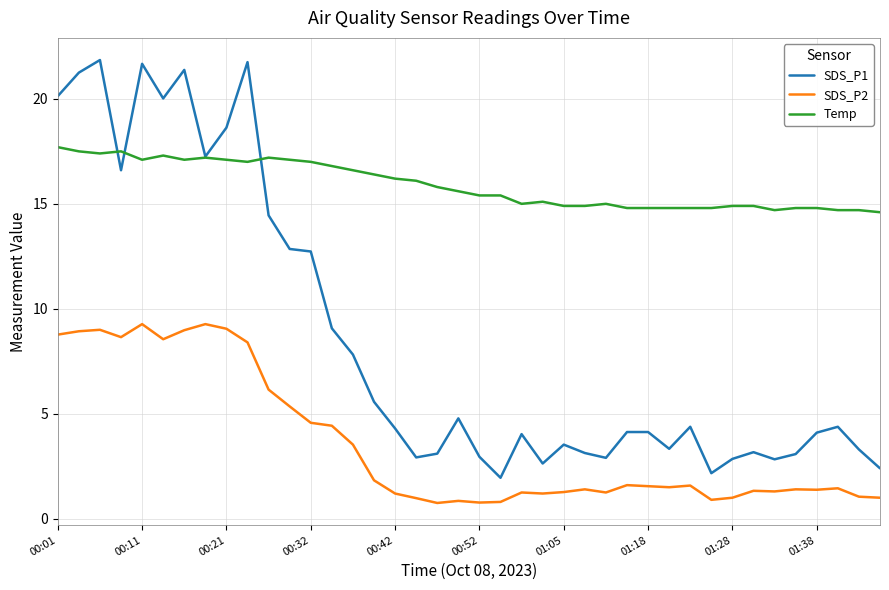

How many series are shown in this chart?

3